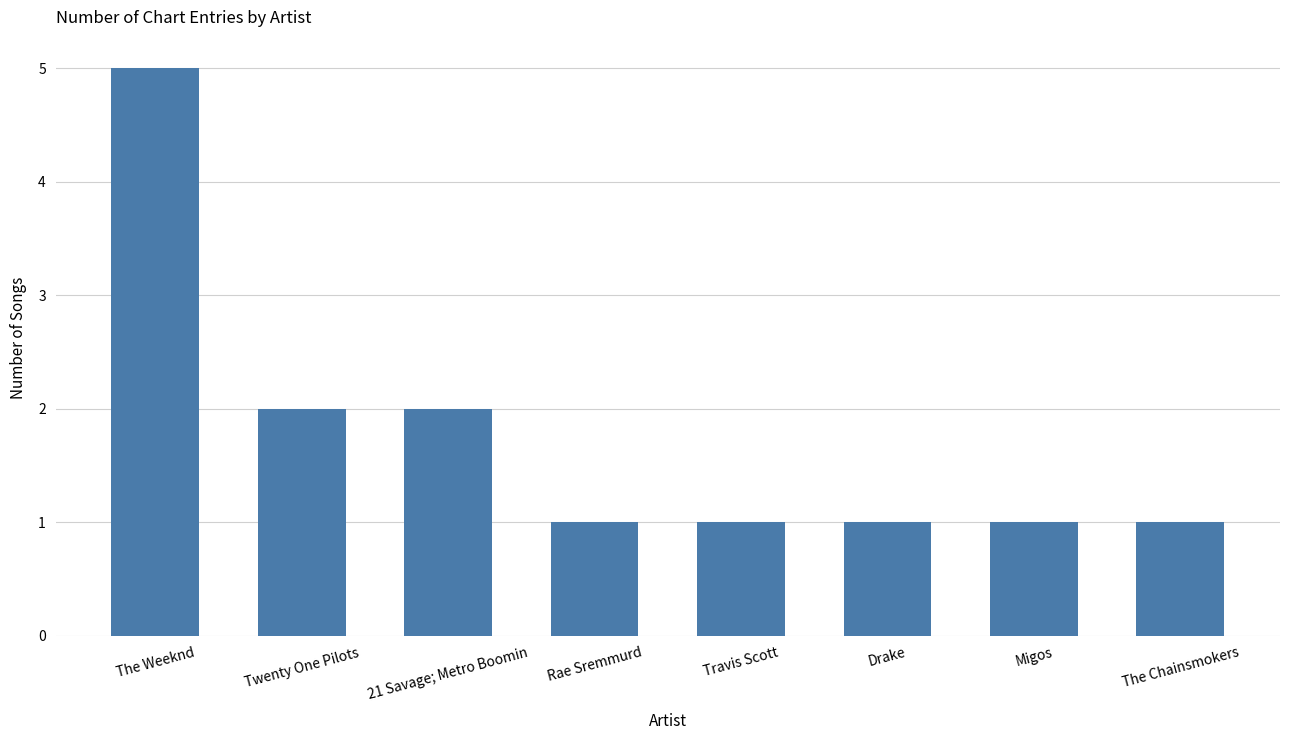

What position from the left is Rae Sremmurd?

4